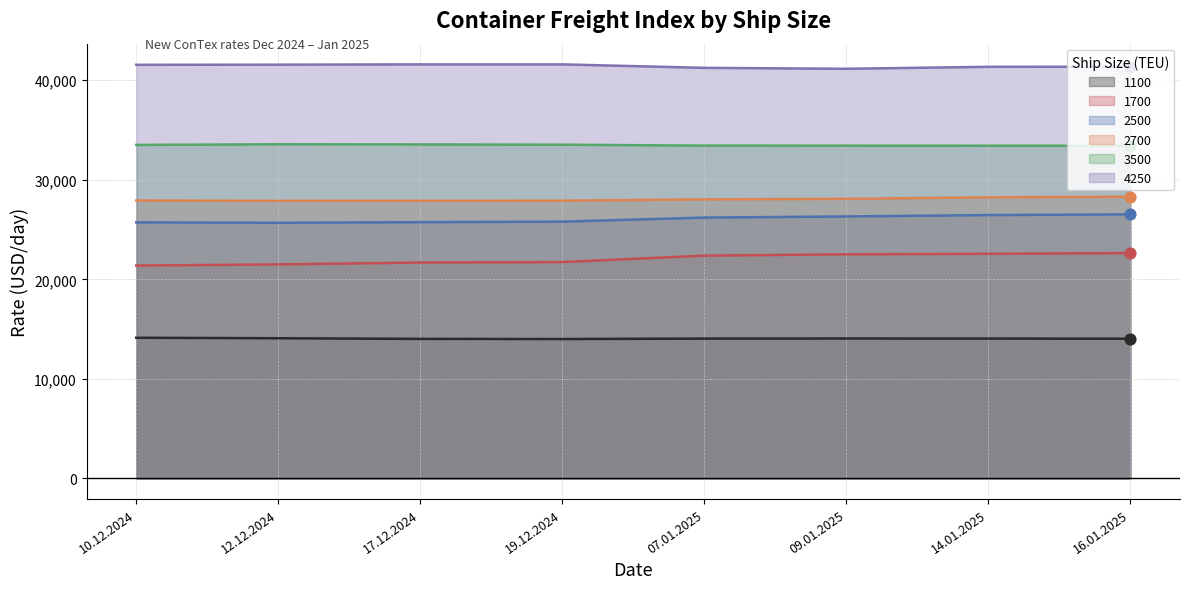

Which series contains the highest Y value?

4250